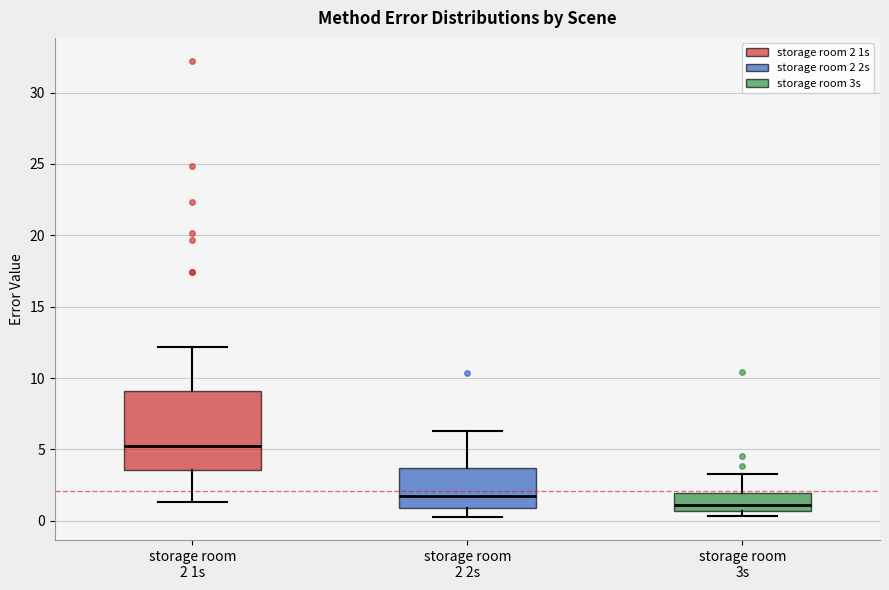

Reading left to right, transcribe this box plot: for each box, give where its median line is, the range the box spans, and where its two whiskers end, as read against the y-axis. The values are not printed on the chart, so give them approximately, as read against the axis.

storage room 2 1s: median 5.0, box 3.5 to 9.0, whiskers 1.5 to 12.0
storage room 2 2s: median 1.5, box 1.0 to 3.5, whiskers 0.5 to 6.5
storage room 3s: median 1.0, box 0.5 to 2.0, whiskers 0.5 (just below the box's lower edge) to 3.5